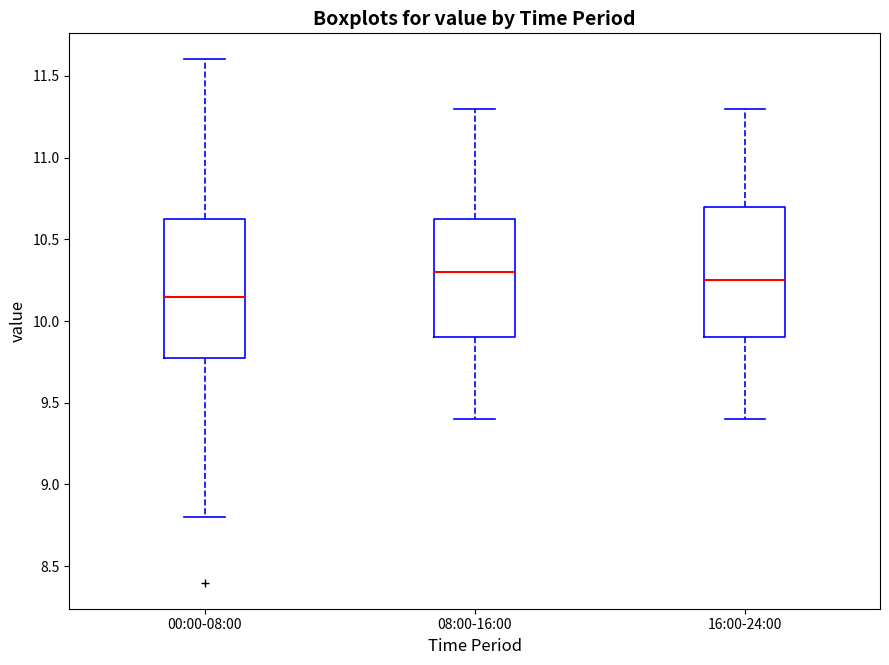

Which box's median line is the highest?

08:00-16:00